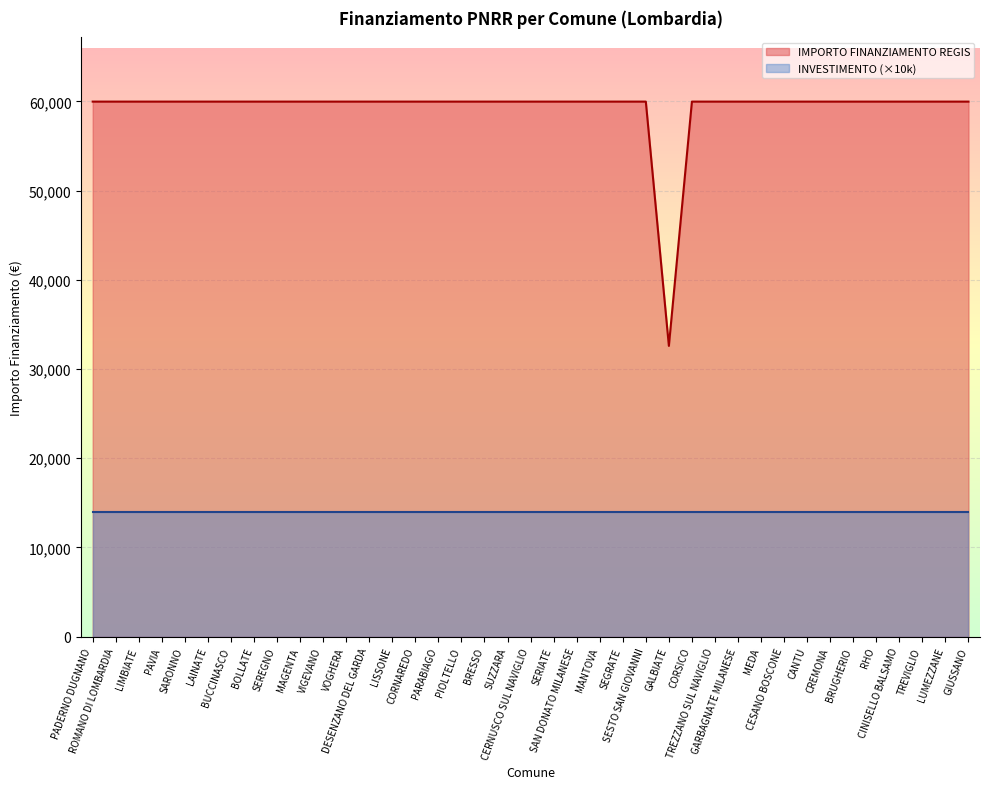

What is the label of the 26th point from the left?

GALBIATE